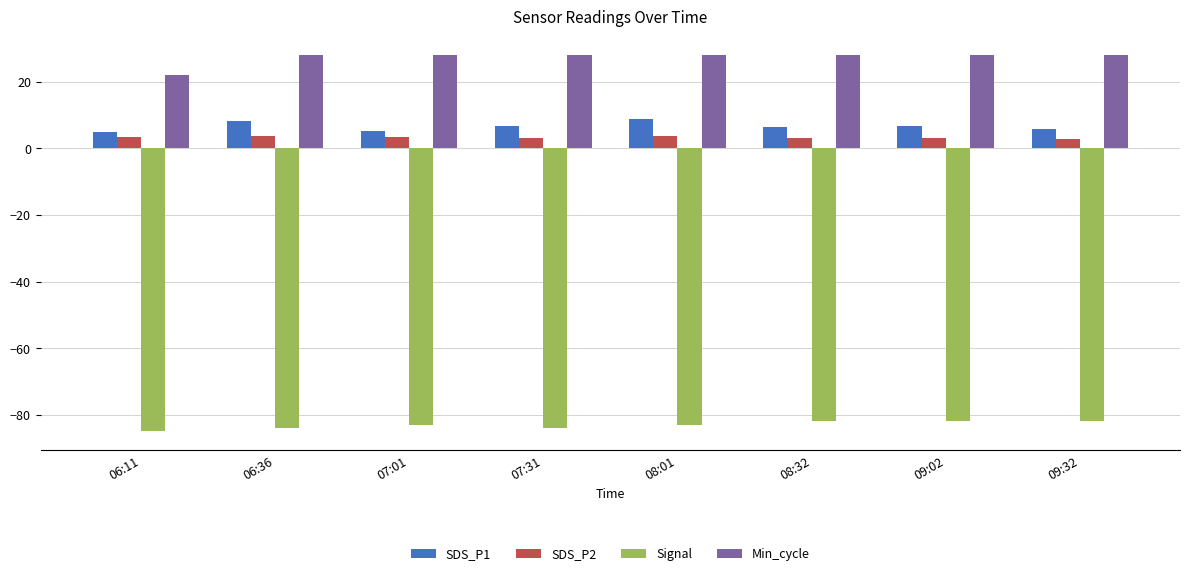

True or false: Min_cycle has a value of 28.0 at 07:31.

True